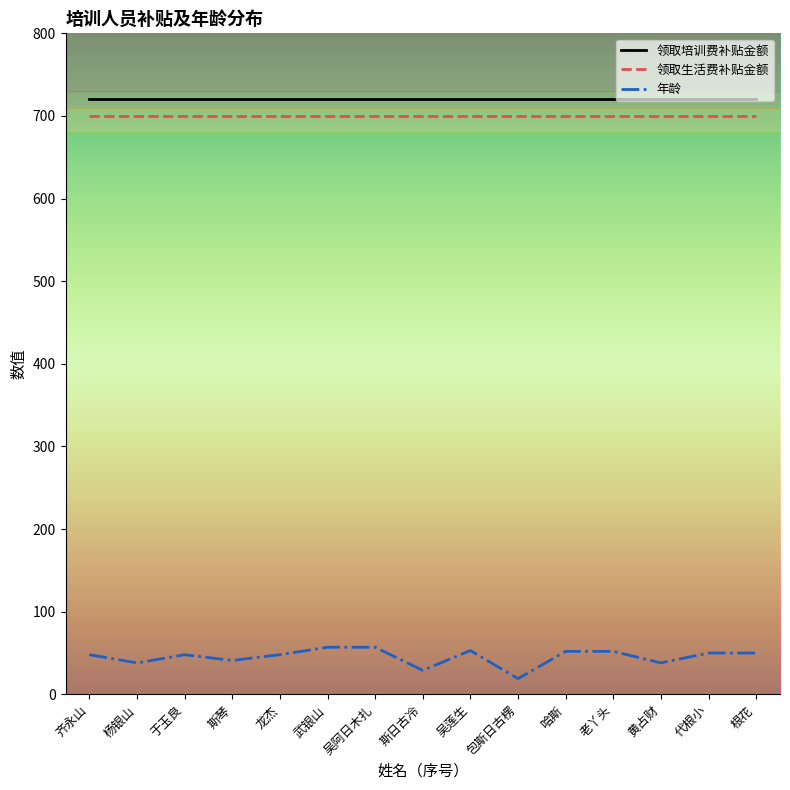

Rank the series at 吴阿日木扎 from lowest to highest value.

年龄, 领取生活费补贴金额, 领取培训费补贴金额